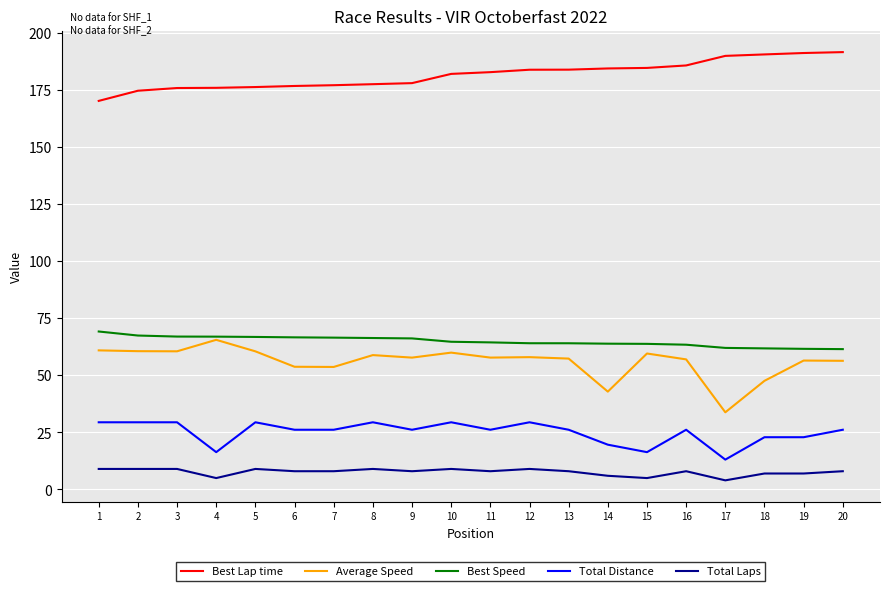

What is the total value across all series at 9?

336.0